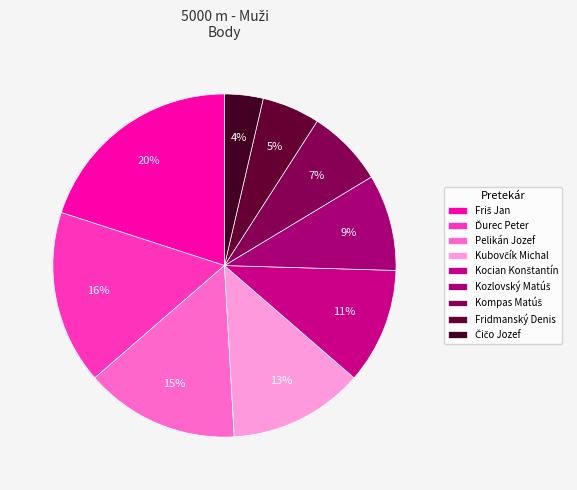

What percentage do Friš Jan and Fridmanský Denis together represent?

25.5%